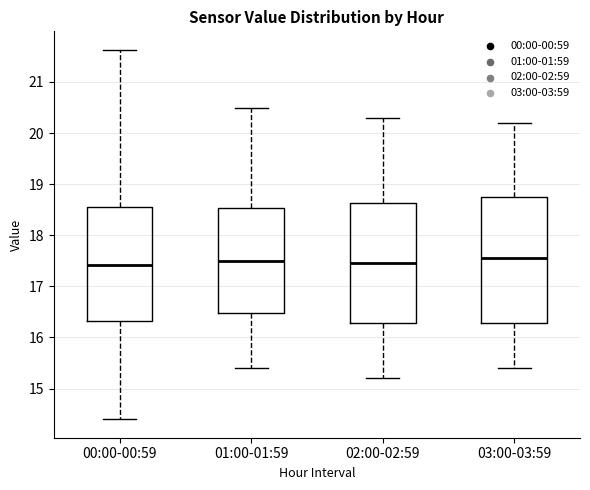

Reading left to right, transcribe this box plot: for each box, give where its median line is, the range the box spans, and where its two whiskers end, as read against the y-axis. The values are not printed on the chart, so give them approximately, as read against the axis.

00:00-00:59: median 17.4, box 16.3 to 18.6, whiskers 14.4 to 21.6
01:00-01:59: median 17.5, box 16.5 to 18.5, whiskers 15.4 to 20.5
02:00-02:59: median 17.5, box 16.3 to 18.6, whiskers 15.2 to 20.3
03:00-03:59: median 17.6, box 16.3 to 18.8, whiskers 15.4 to 20.2